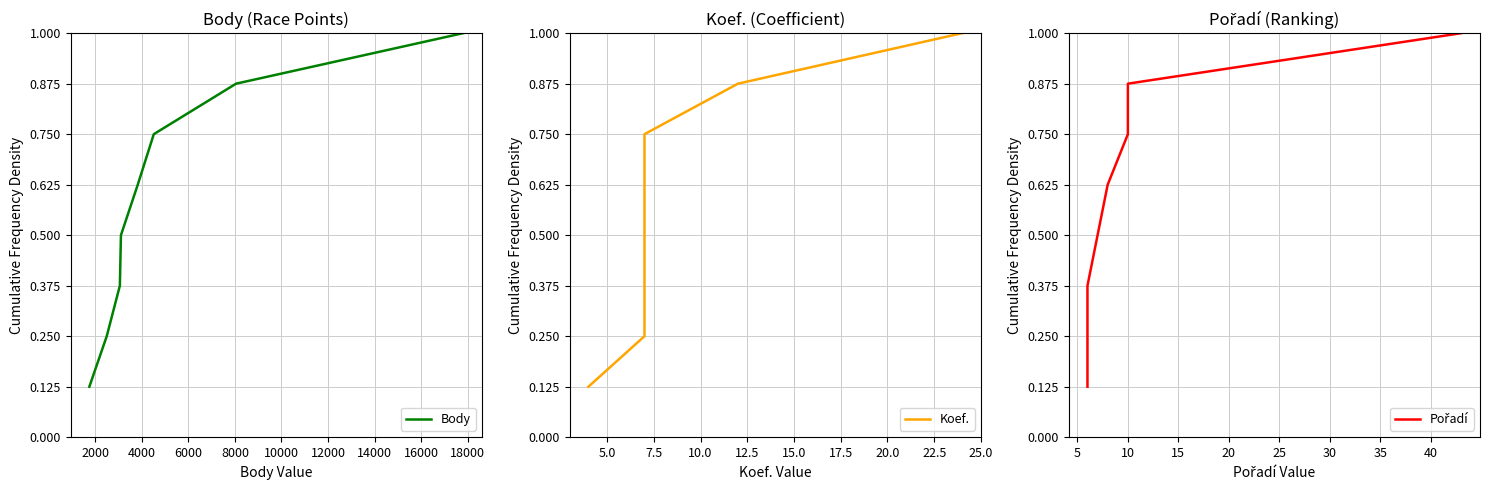

Is this an area chart (filled region under the line)?

No